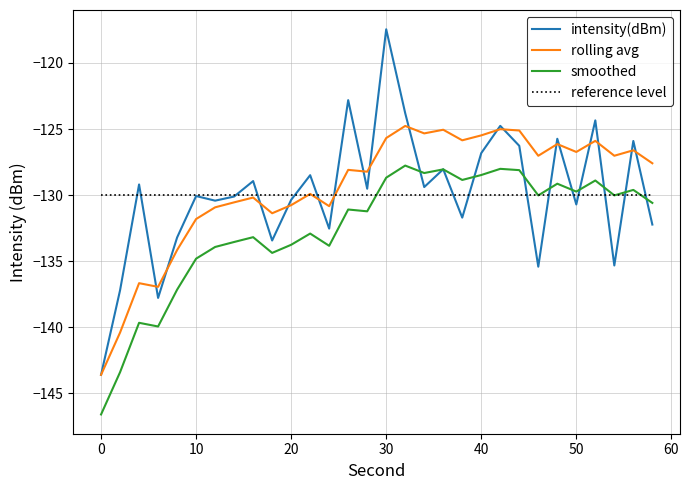

How many categories are shown in the chart?

30